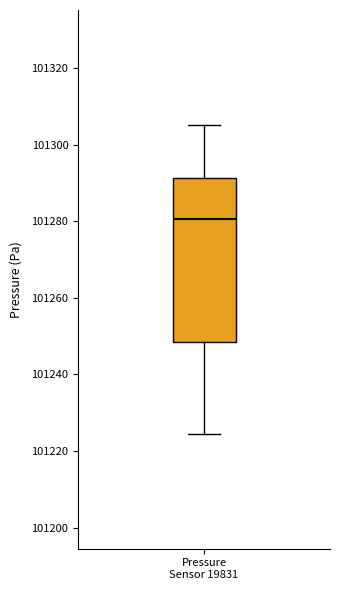

Where is the lower edge of the box for Pressure Sensor 19831 on the y-axis? The values are not printed on the chart, so give them approximately, as read against the axis.

101248